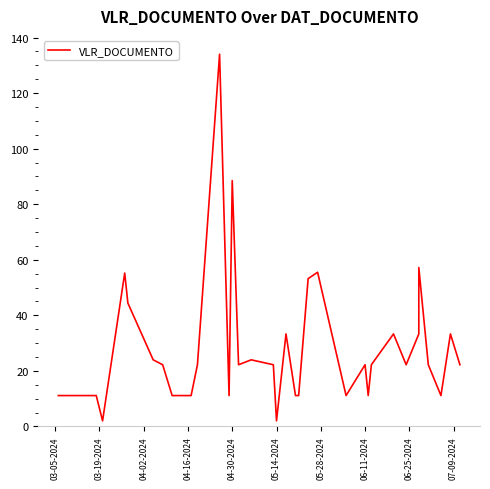

Is it true that the value at 04-30-2024 is 131.1?

False